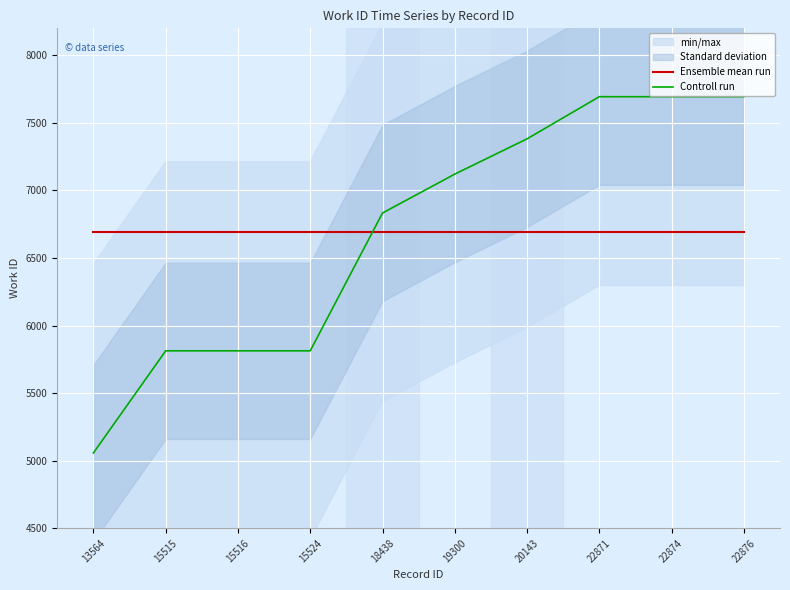

How many intersections are there between Controll run and Ensemble mean run?

1